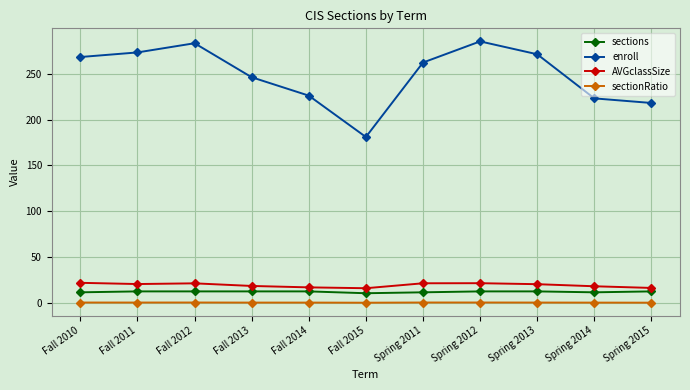

True or false: sections and sectionRatio cross at least once.

False